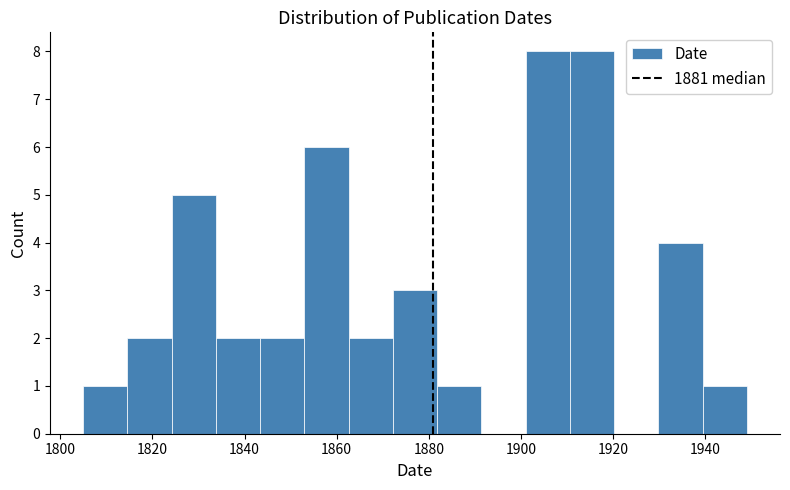

Reading left to right, transcribe this chart: for each bar, give the range it covers on the x-axis and its height. Neither the bar edges nor the heights are printed on the chart, so give them approximately, as read against the axes.

1805.0 to 1814.6: 1
1814.6 to 1824.2: 2
1824.2 to 1833.8: 5
1833.8 to 1843.4: 2
1843.4 to 1853.0: 2
1853.0 to 1862.6: 6
1862.6 to 1872.2: 2
1872.2 to 1881.8: 3
1881.8 to 1891.4: 1
1891.4 to 1901.0: 0
1901.0 to 1910.6: 8
1910.6 to 1920.2: 8
1920.2 to 1929.8: 0
1929.8 to 1939.4: 4
1939.4 to 1949.0: 1